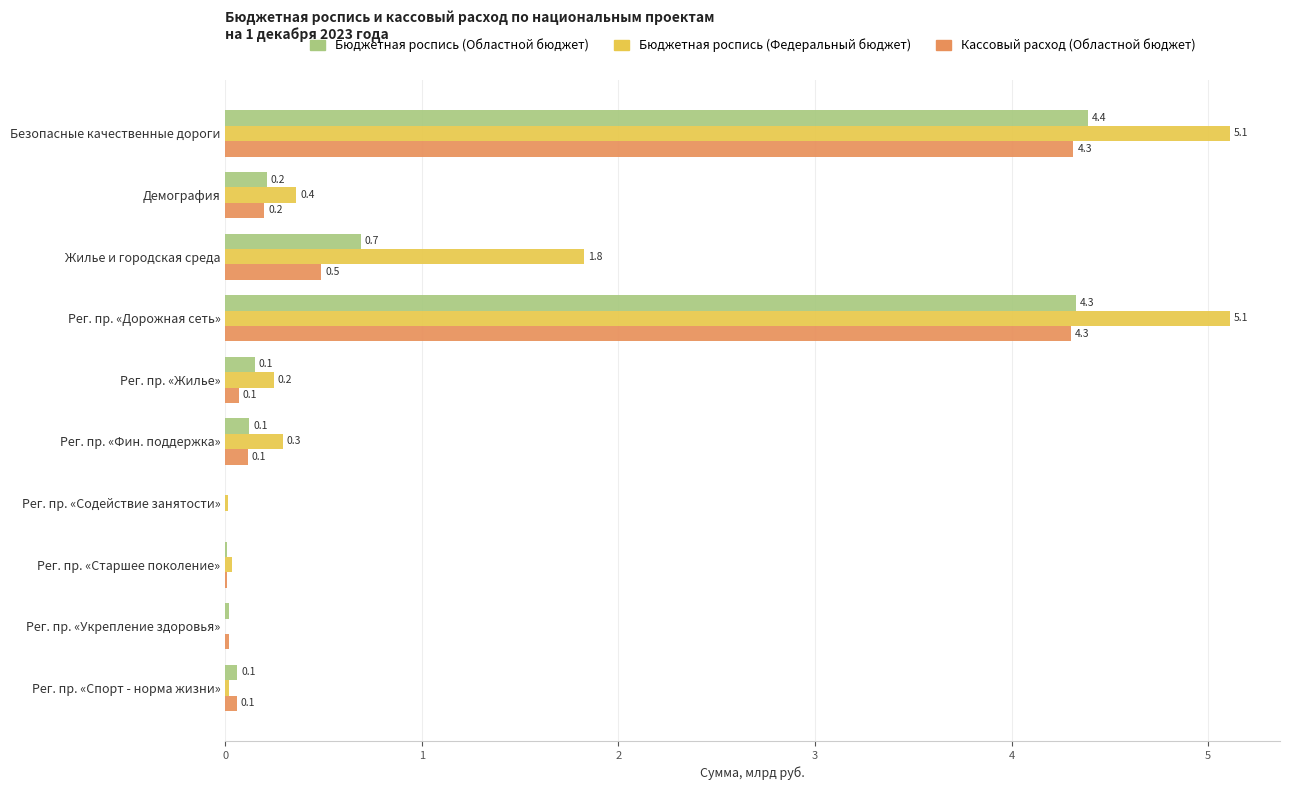

At which category is the sum across all series the highest?

Безопасные качественные дороги